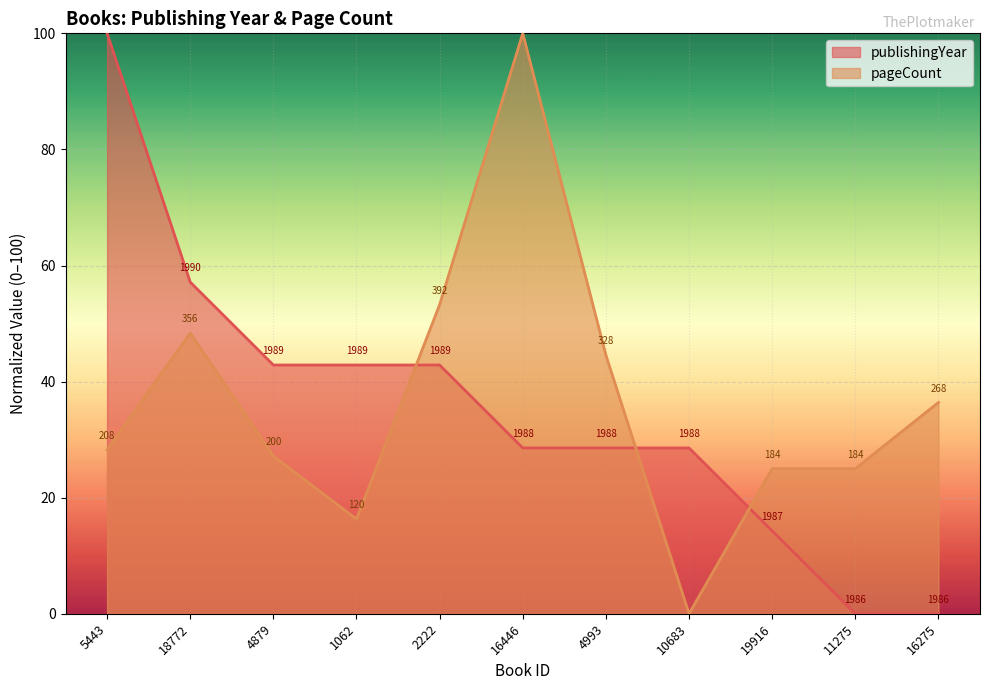

At 1062, list the series in order from largest to smallest.

publishingYear, pageCount